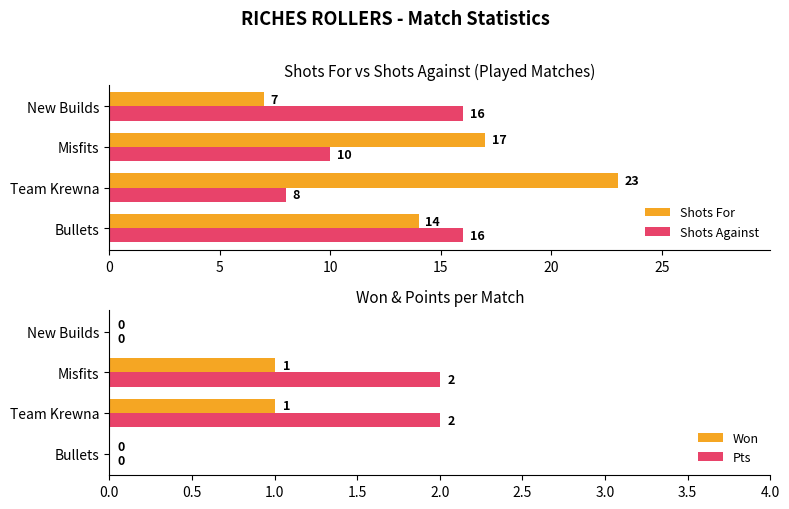

Count the Shots For values in the range 14 to 23.

3